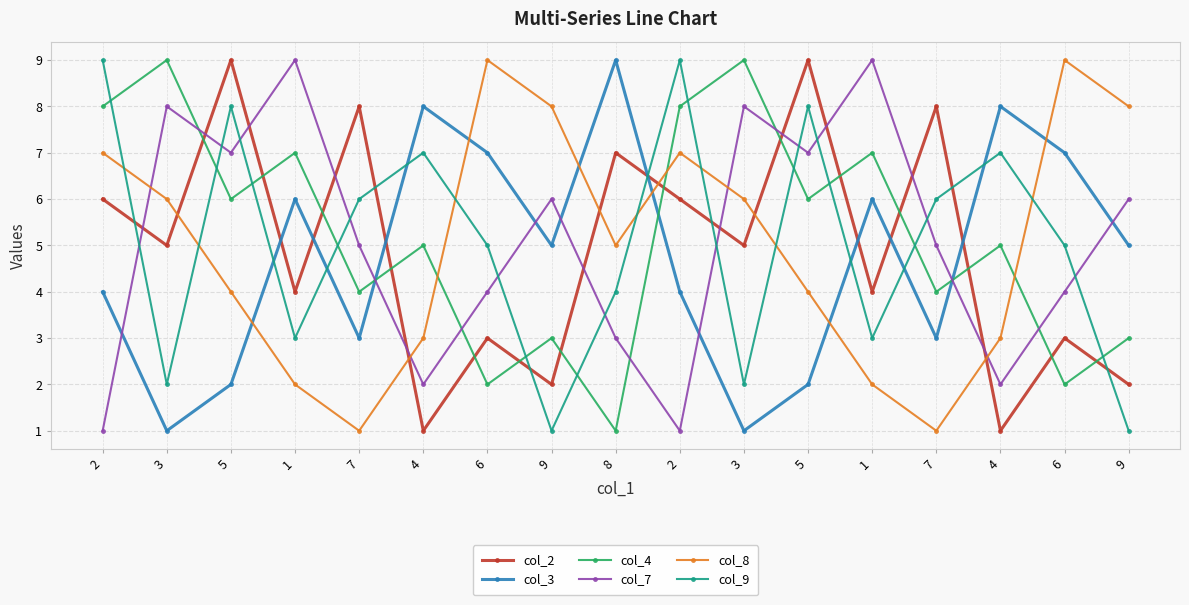

At which category does col_4 reach its first local peak?

3